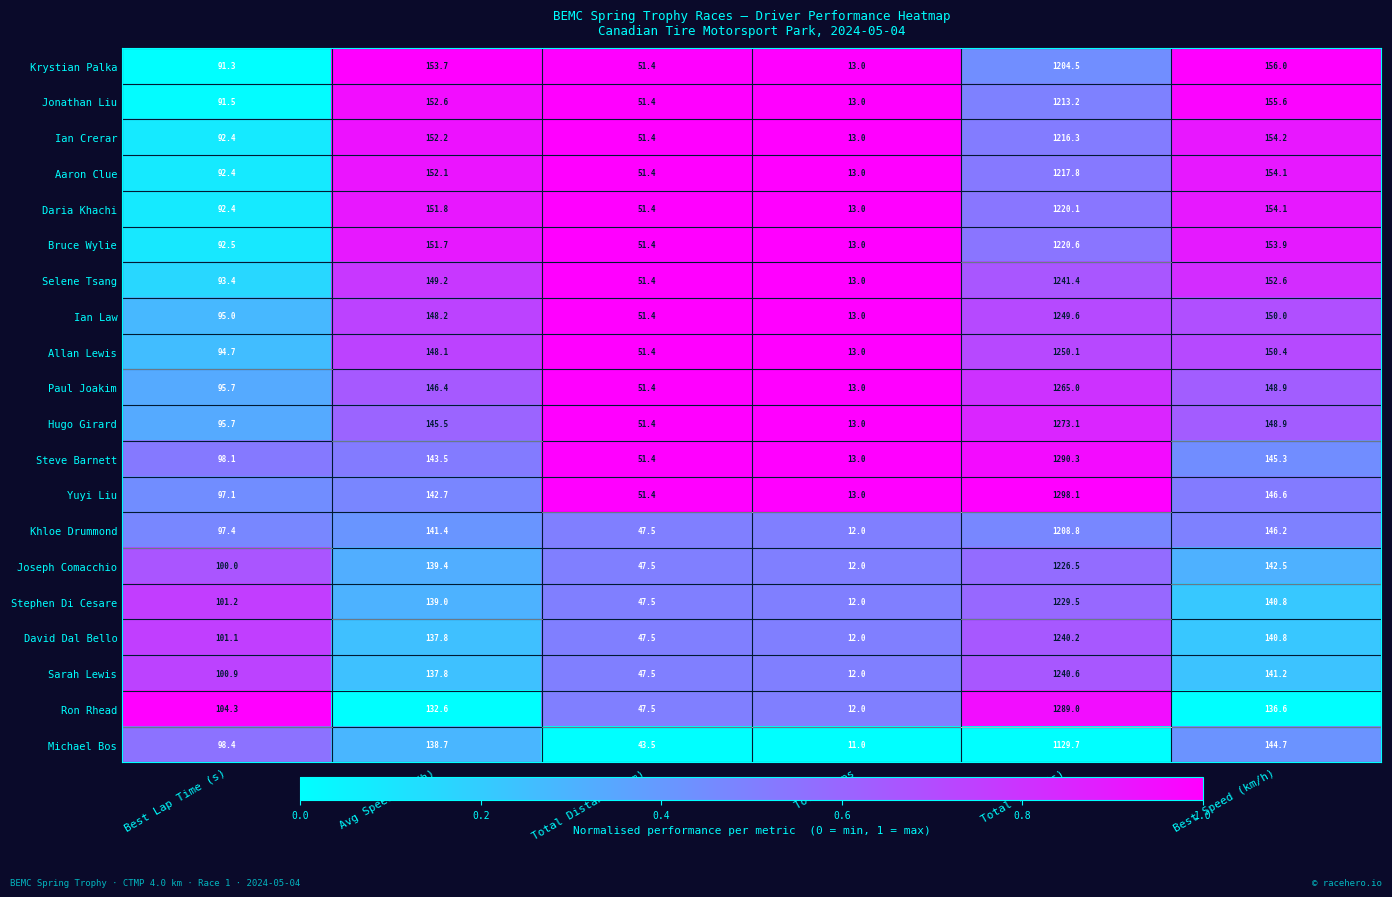

What is the total value across all series at Total Laps?

252.0